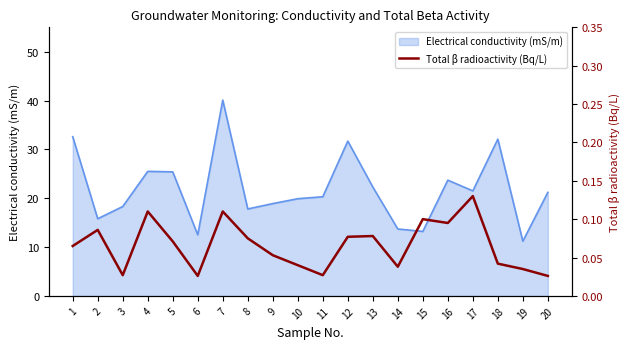

How many lines are shown in the chart?

1